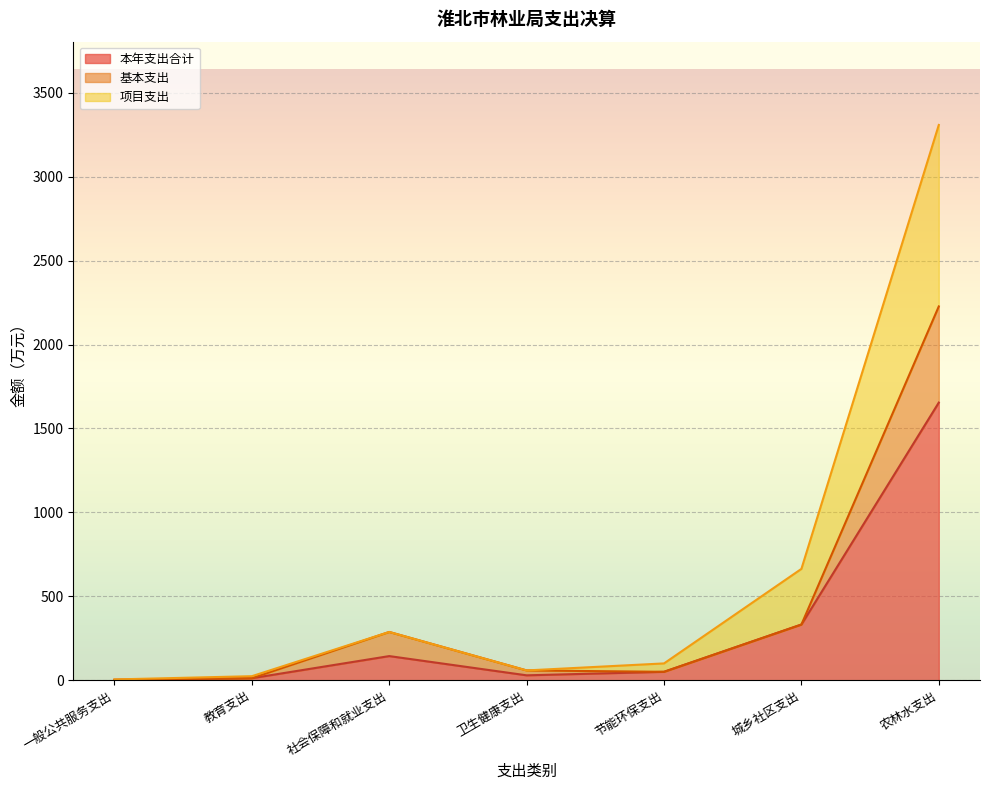

What value does the 项目支出 series have at 教育支出?

24.0